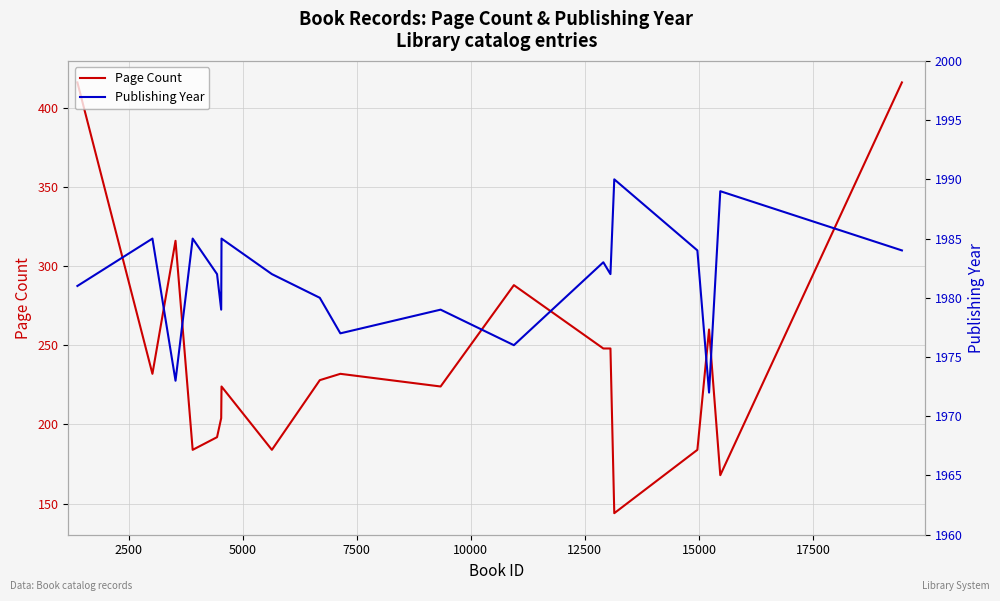

Is this an area chart (filled region under the line)?

No